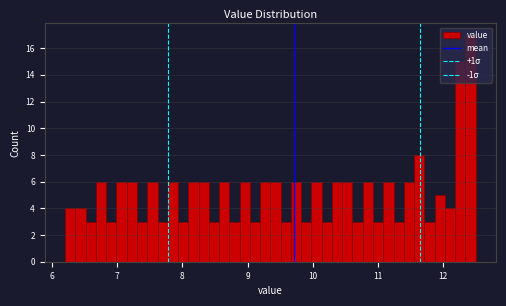

Around what value on the x-axis is the tallest bar? Give the approximate position of its centre, as read against the axis.

12.4